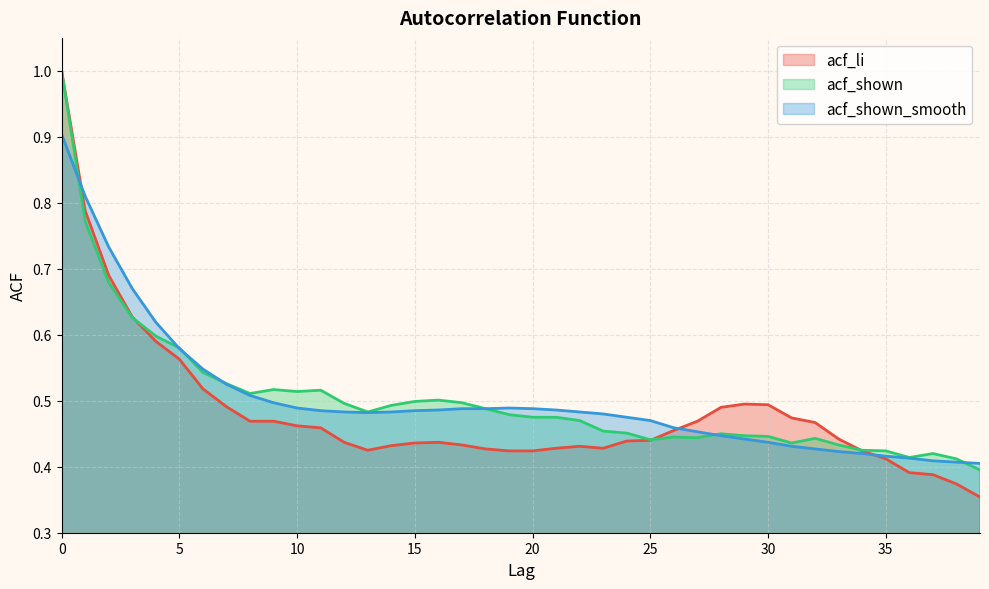

How many interior local peaks does the acf_li series have?

3